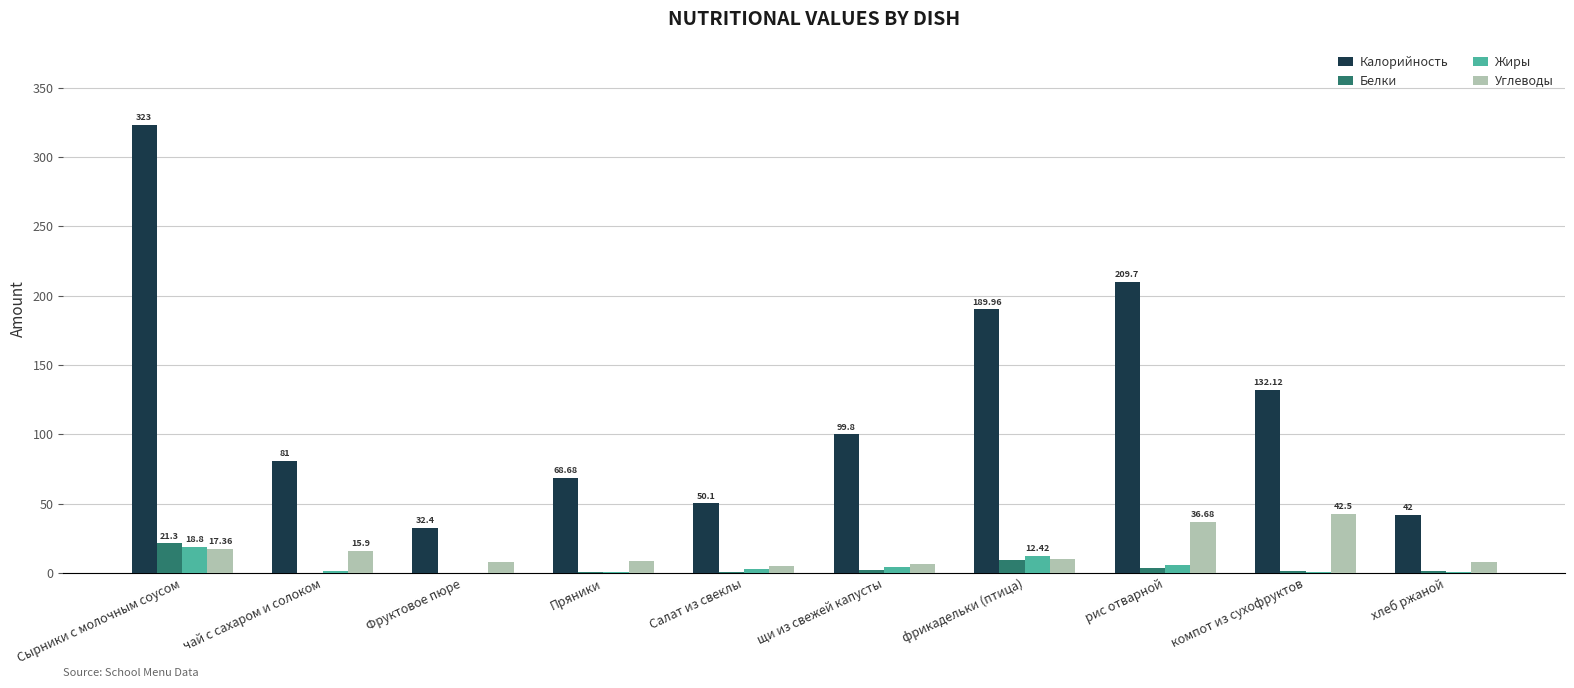

What is the sum of all Углеводы values?

157.6